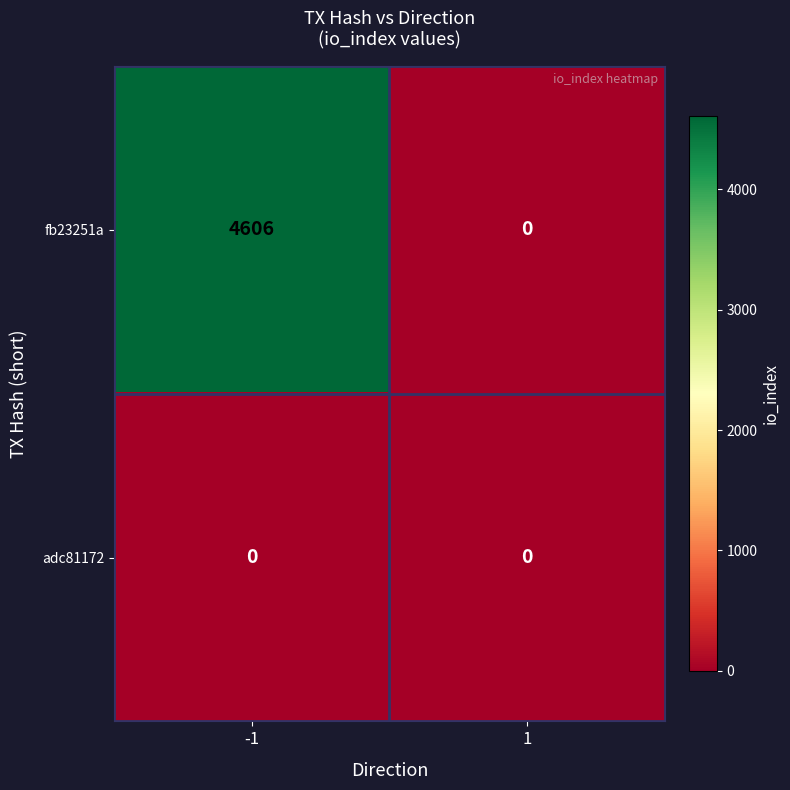

Reading left to right, transcribe all the data shown in this chart.

fb23251a: -1=4606	1=0
adc81172: -1=0	1=0